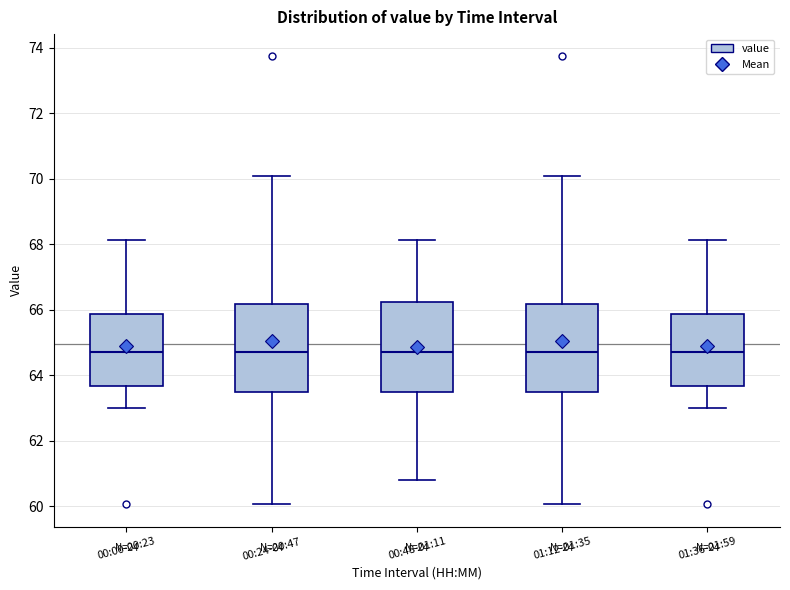

Reading left to right, transcribe this box plot: for each box, give where its median line is, the range the box spans, and where its two whiskers end, as read against the y-axis. The values are not printed on the chart, so give them approximately, as read against the axis.

00:00-00:23: median 64.8, box 63.6 to 65.8, whiskers 63.0 to 68.2
00:24-00:47: median 64.8, box 63.4 to 66.2, whiskers 60.0 to 70.0
00:48-01:11: median 64.8, box 63.4 to 66.2, whiskers 60.8 to 68.2
01:12-01:35: median 64.8, box 63.4 to 66.2, whiskers 60.0 to 70.0
01:36-01:59: median 64.8, box 63.6 to 65.8, whiskers 63.0 to 68.2